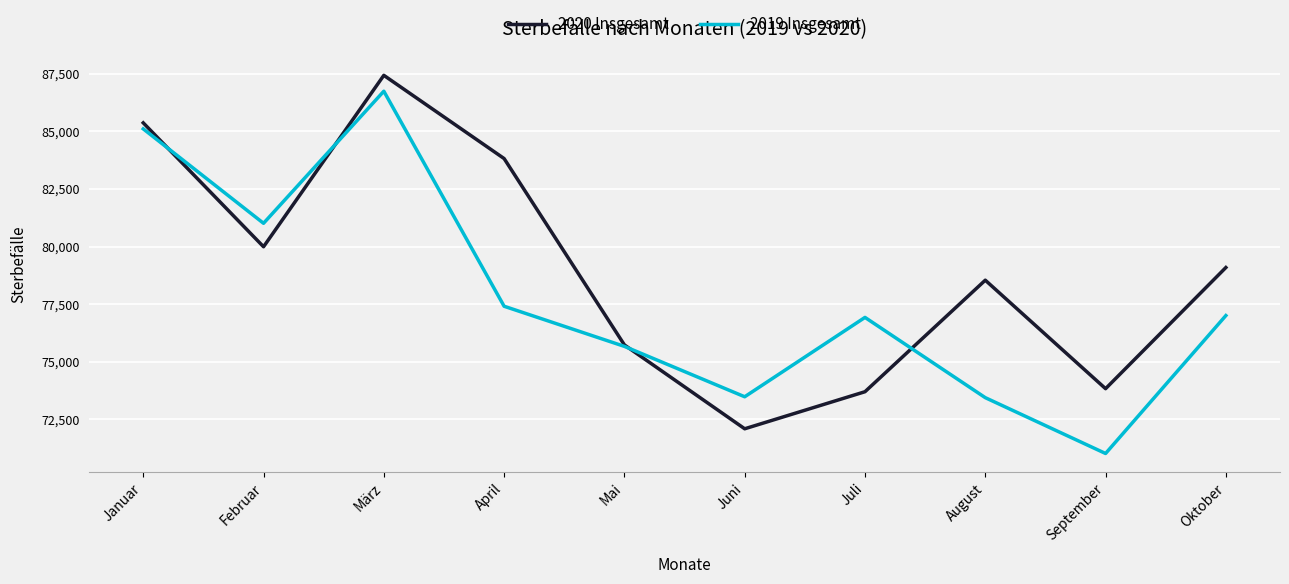

Which series changed the most between Mai and September?

2019 Insgesamt